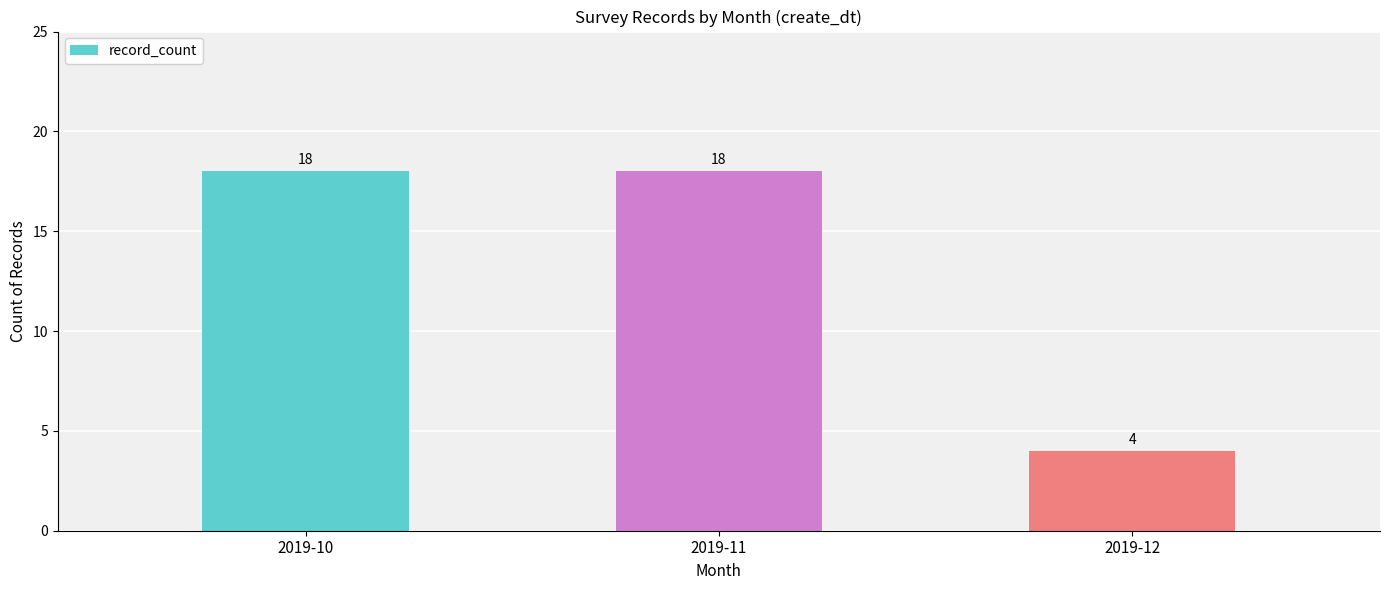

What is the smallest value displayed?

4